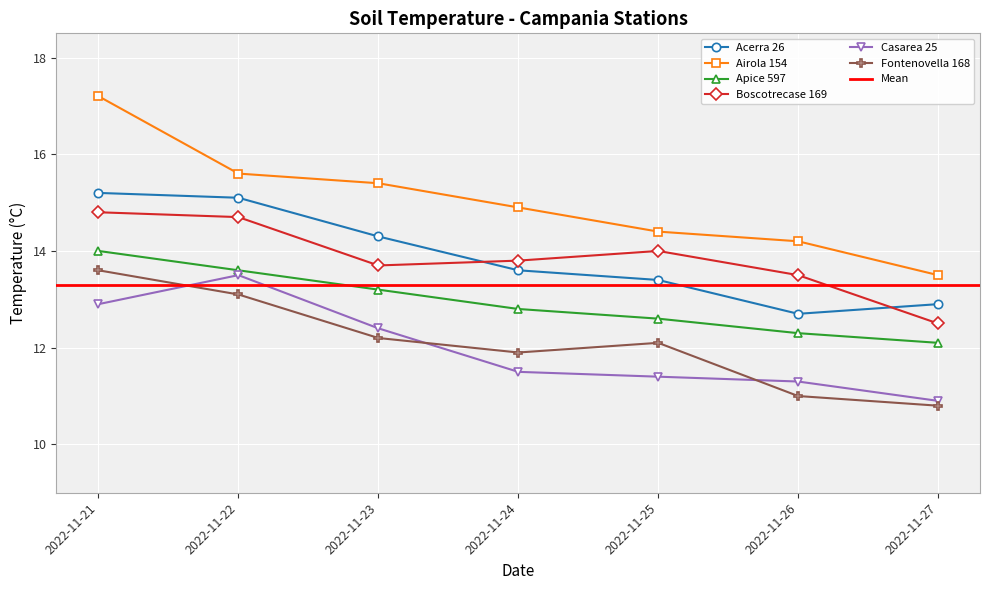

How many data points in Boscotrecase 169 are less than 13?

1